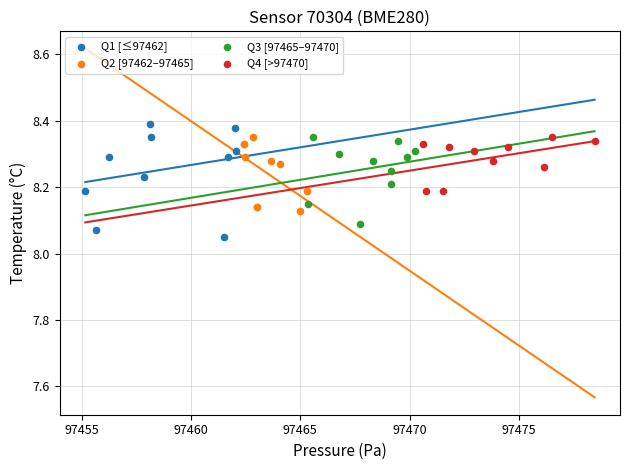

Which series contains the lowest Y value?

Q1 [≤97462]